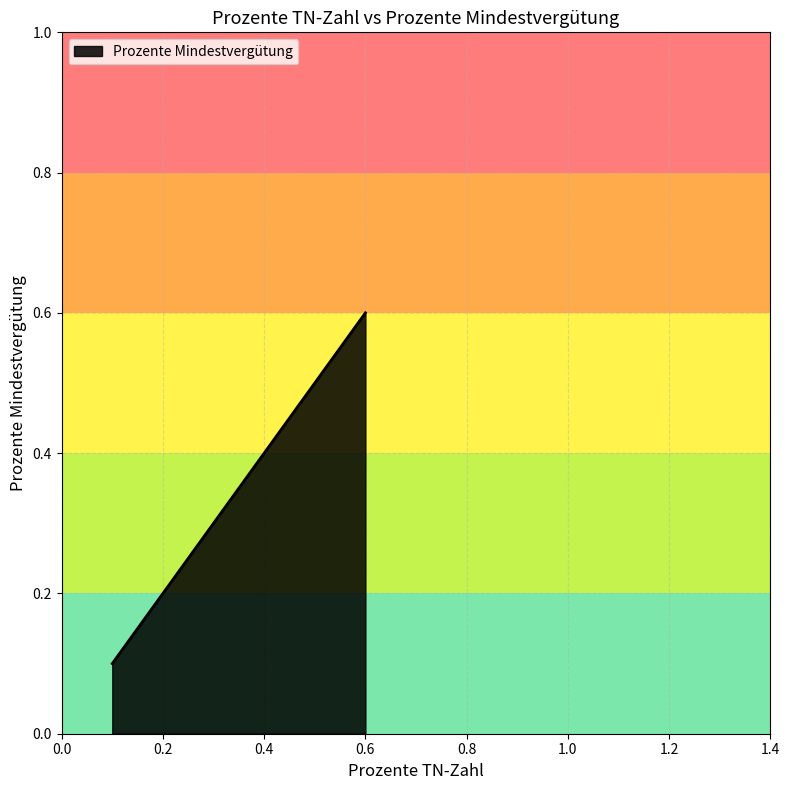

True or false: there are more than 2 points higher than both neighbors.

False